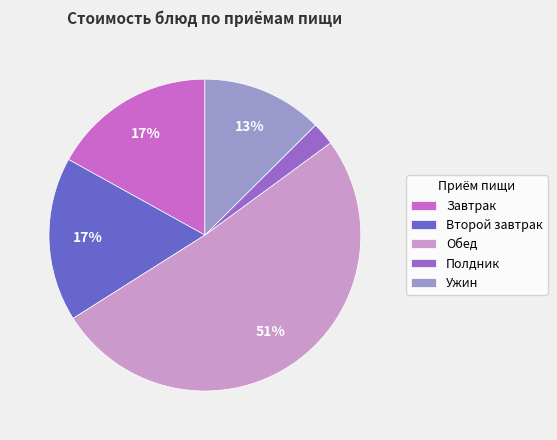

Is it true that Полдник is 2% of the pie?

True